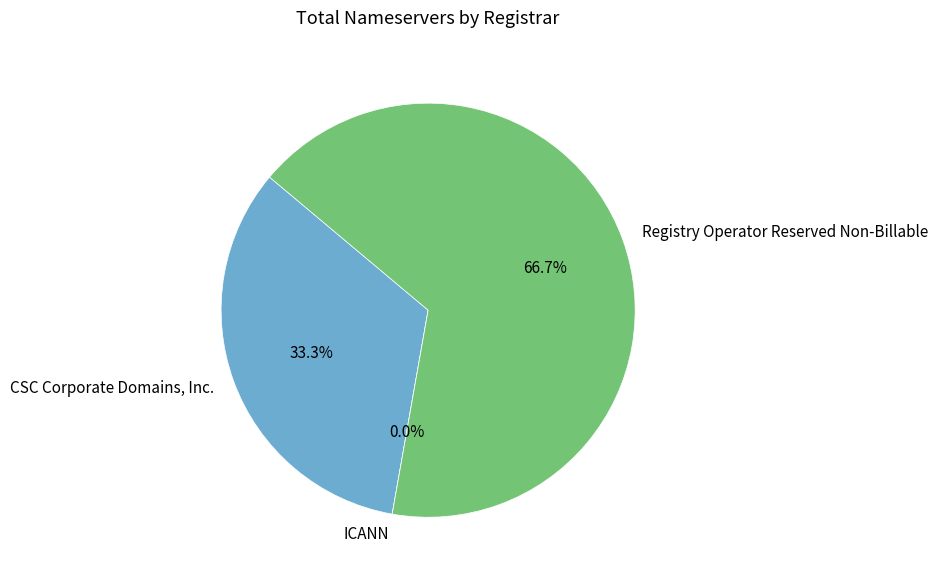

How many slices are in this pie chart?

3